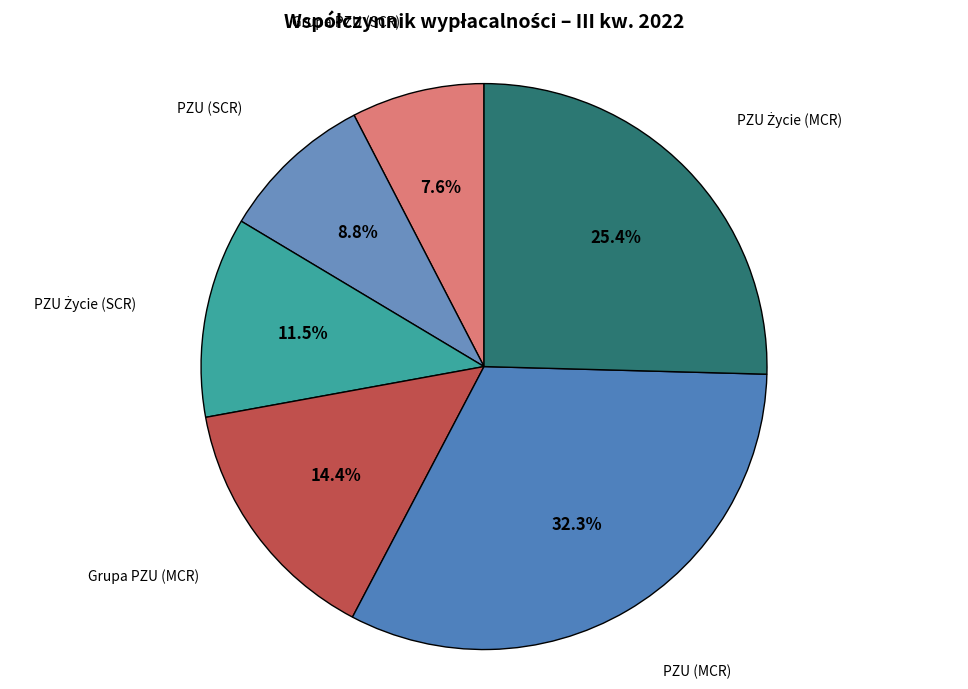

Which slice is the smallest?

Grupa PZU (SCR)